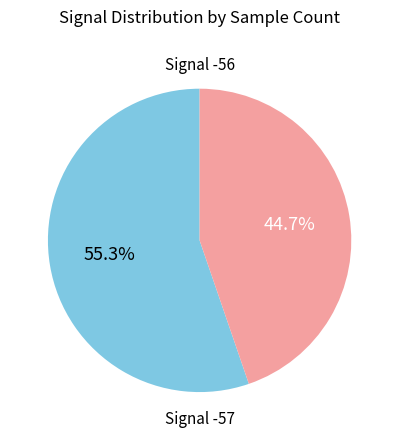

Is there a majority slice in this chart?

Yes